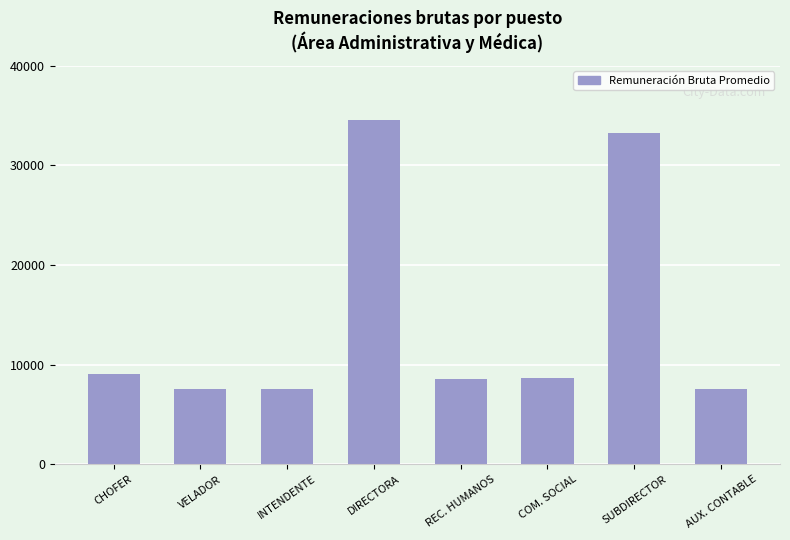

What is the label of the 4th bar from the left?

DIRECTORA